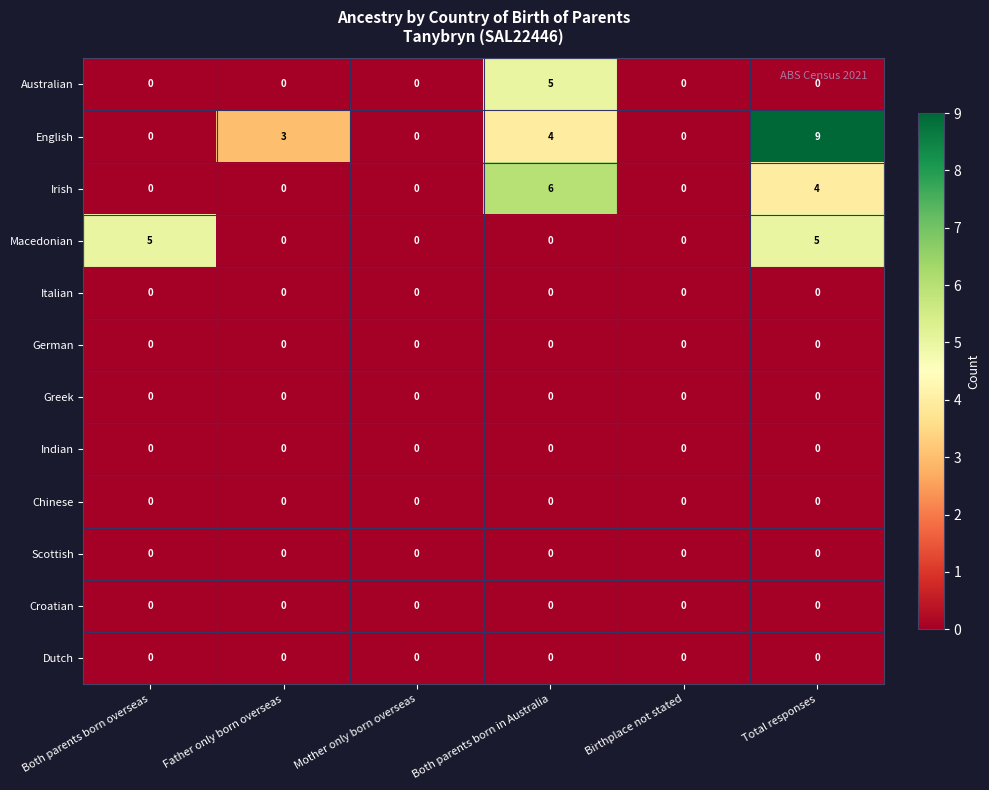

How many data points does each series have?

6